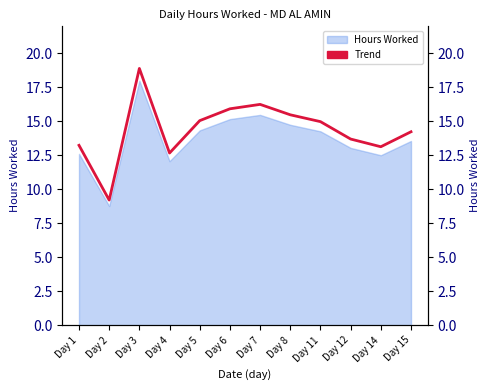

Where is the first local minimum?

Day 2